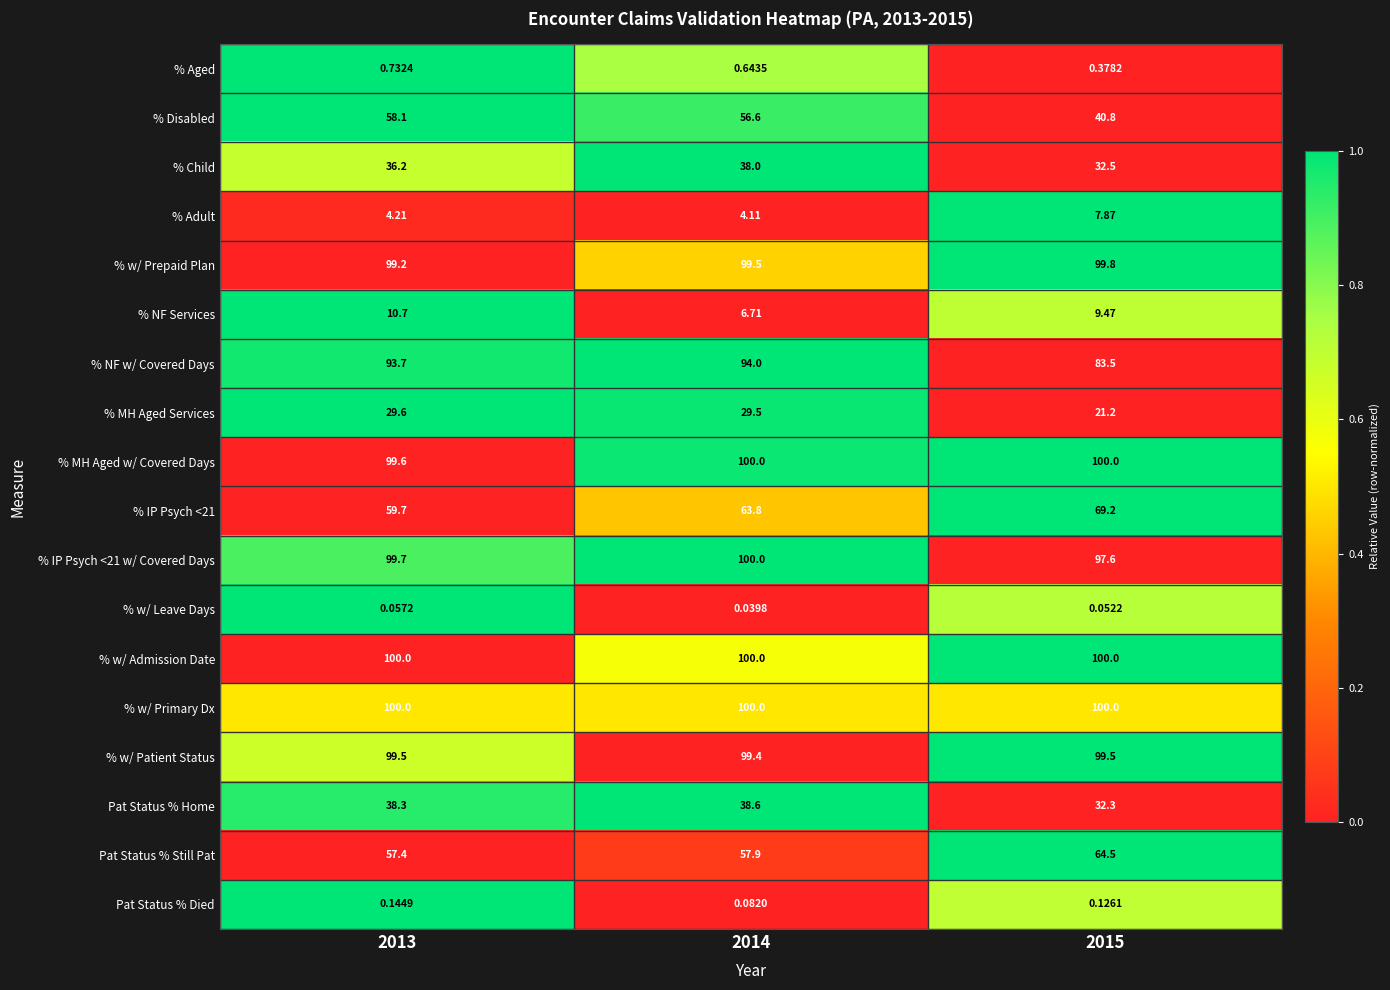

Which series has the largest range (max minus min)?

% Disabled